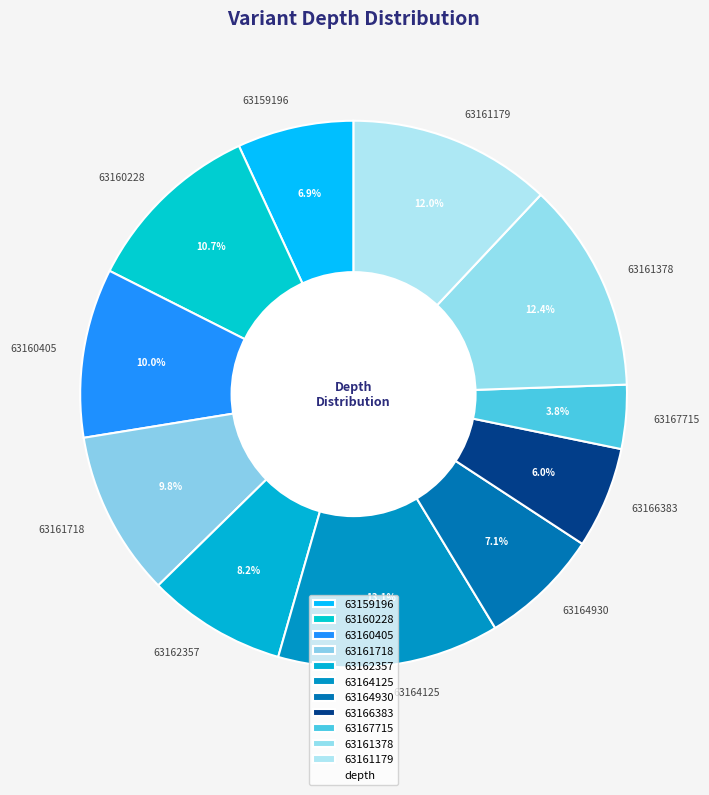

Which slice is the smallest?

63167715